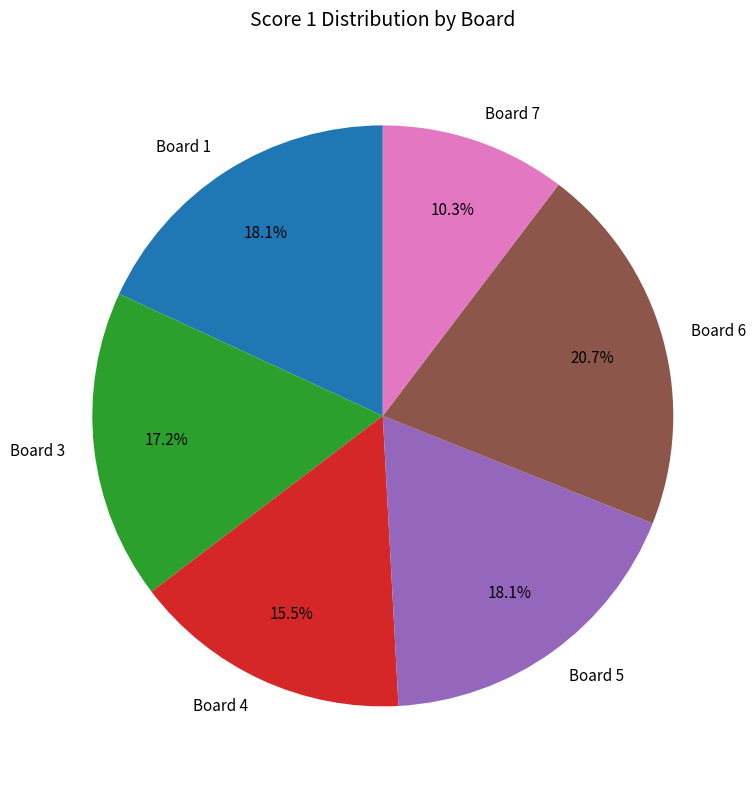

What percentage is NOT represented by Board 4?

84.5%